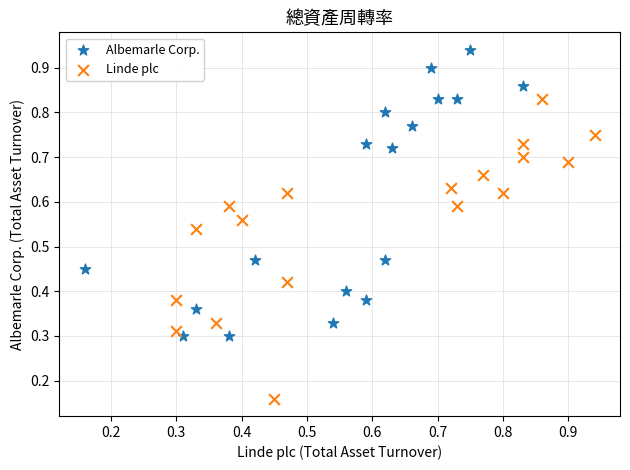

Which series contains the highest Y value?

Albemarle Corp.